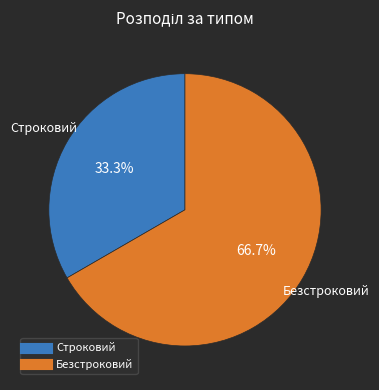

What is the ratio of the value at Строковий to the value at Безстроковий?

0.5